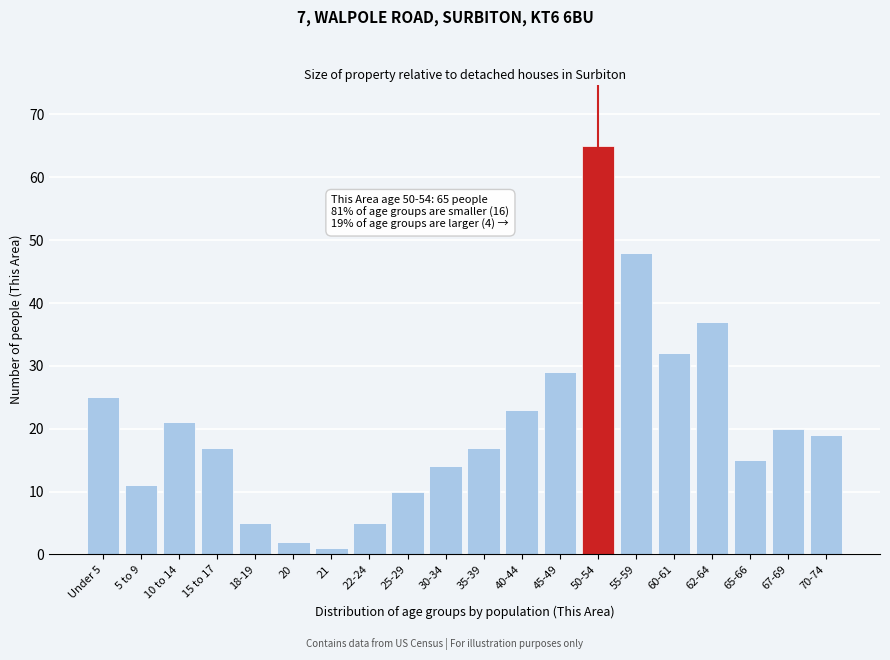

Reading right to left, extract all data points from this chart.

19	20	15	37	32	48	65	29	23	17	14	10	5	1	2	5	17	21	11	25